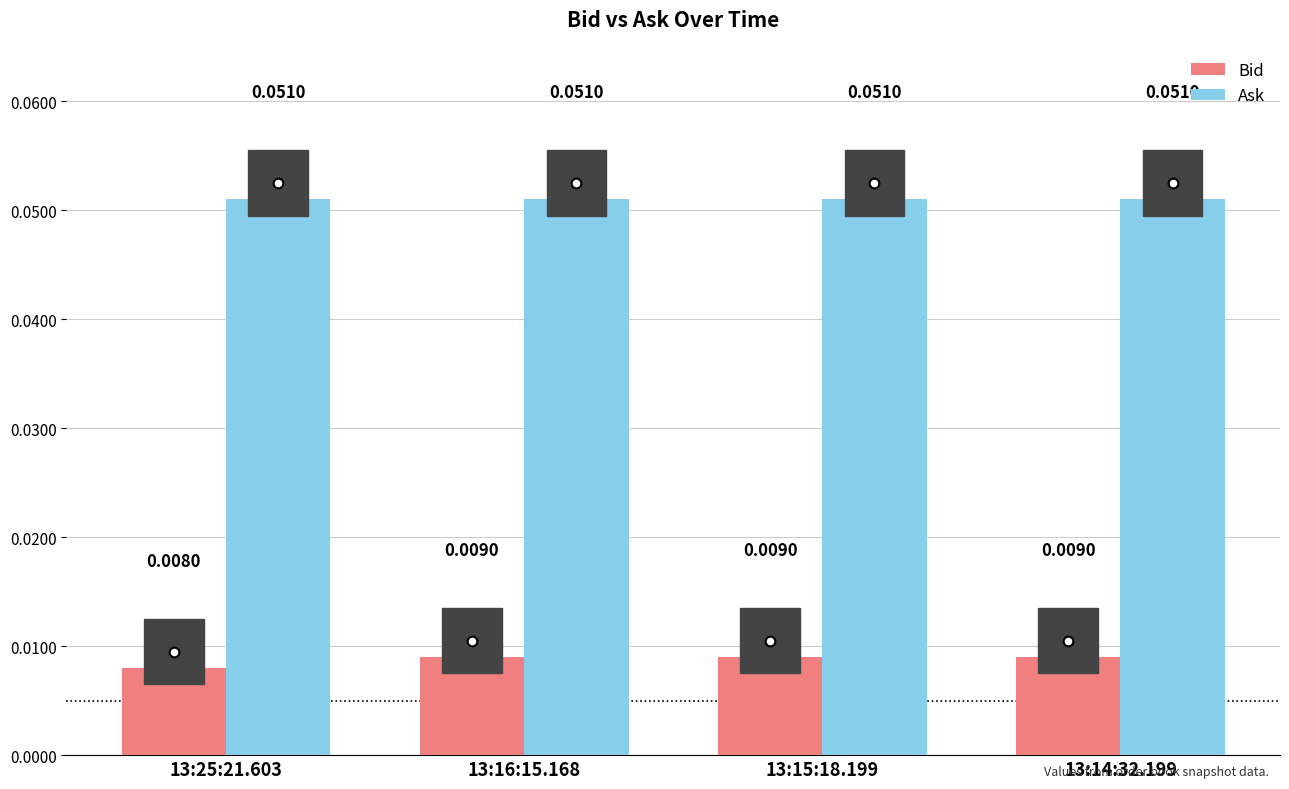

Is the value of Bid at 13:14:32.199 greater than the value of Ask at 13:16:15.168?

No